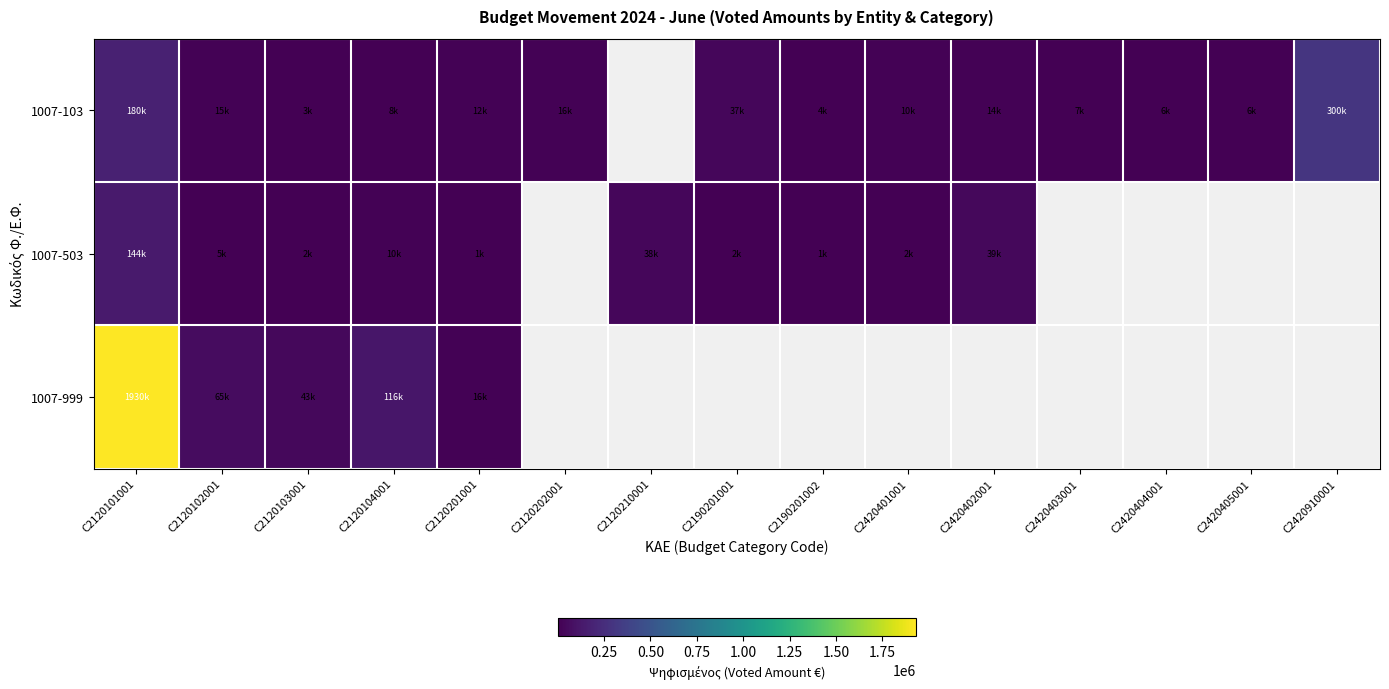

Is the value of 1007-999 at C2420402001 greater than the value of 1007-103 at C2420402001?

No